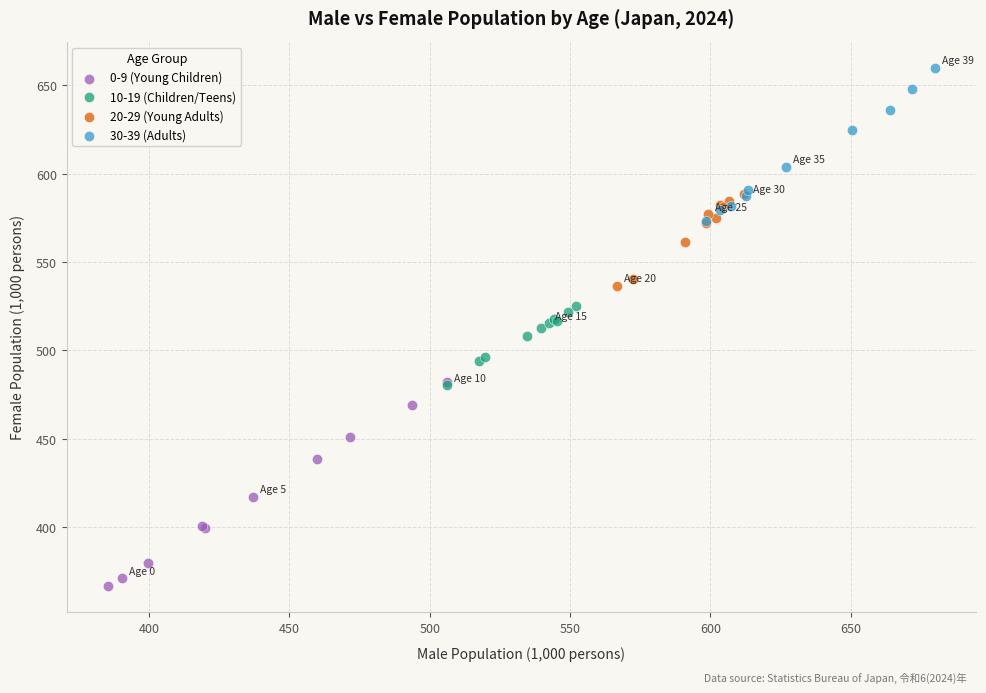

Which series reaches the minimum Y coordinate?

0-9 (Young Children)